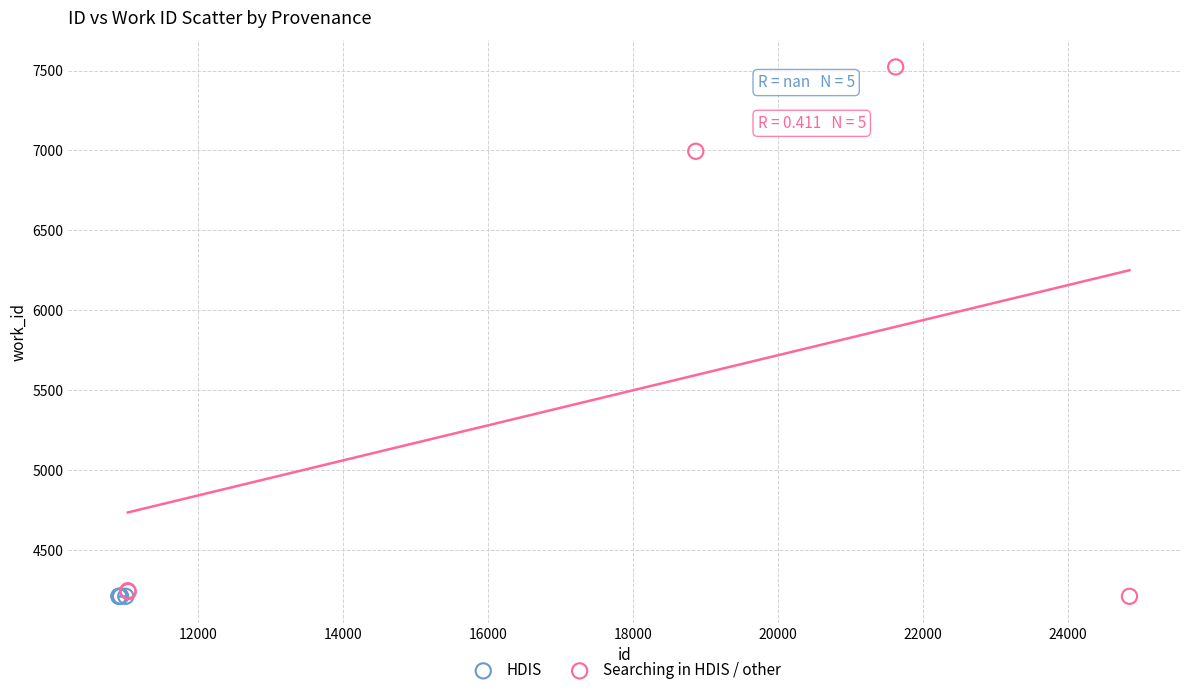

What are all the series names shown in the legend?

HDIS, Searching in HDIS / other